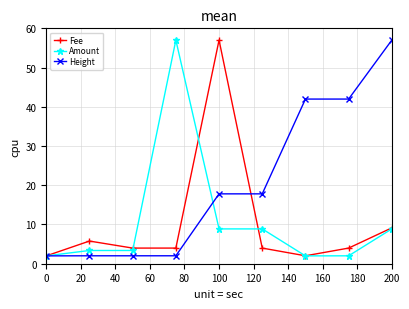

What is the highest value of the Height series?

57.0